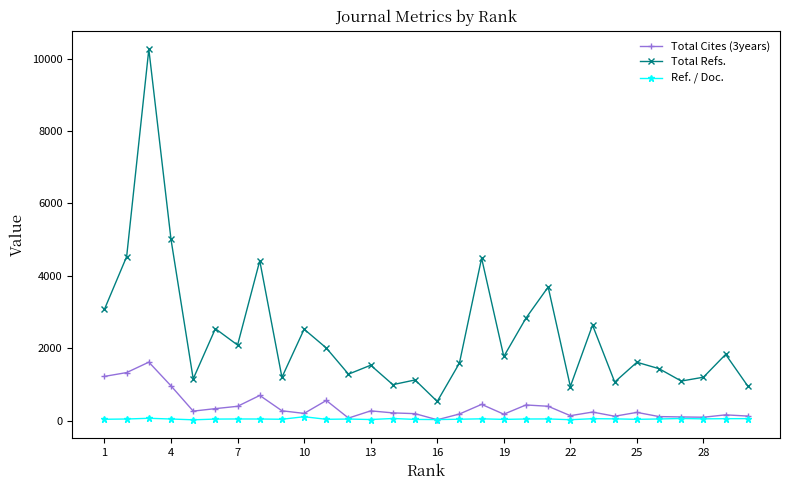

Rank the series by their maximum value, from lowest to highest.

Ref. / Doc., Total Cites (3years), Total Refs.